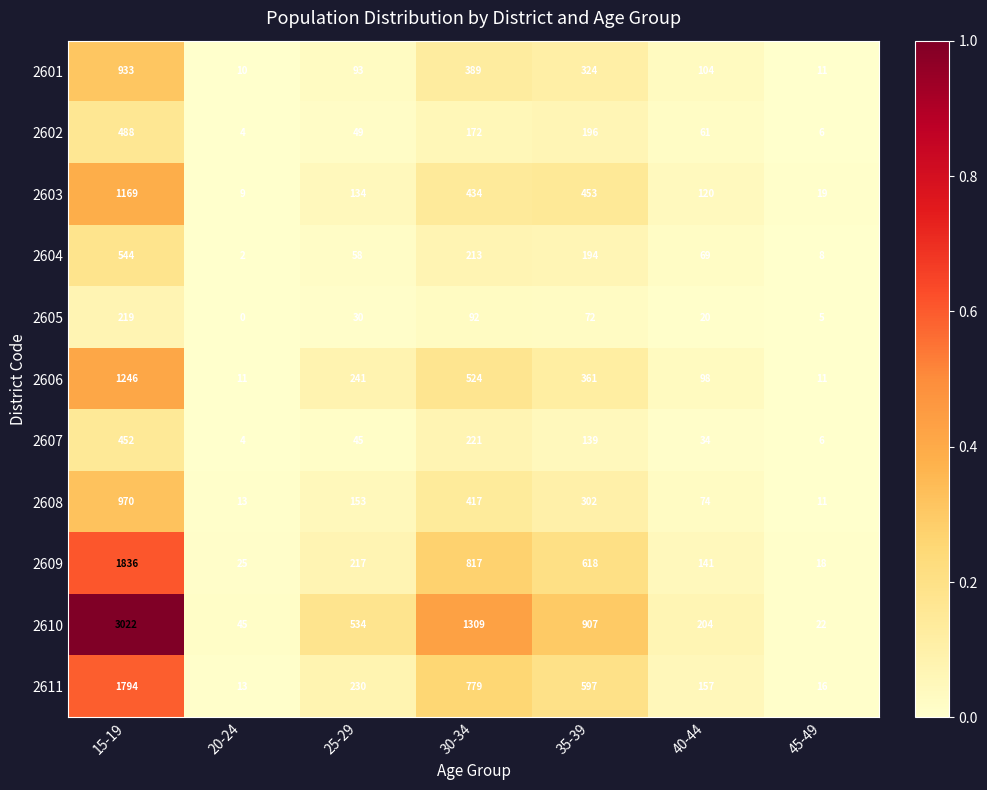

List the labels in order of 2610 value, largest first.

15-19, 30-34, 35-39, 25-29, 40-44, 20-24, 45-49